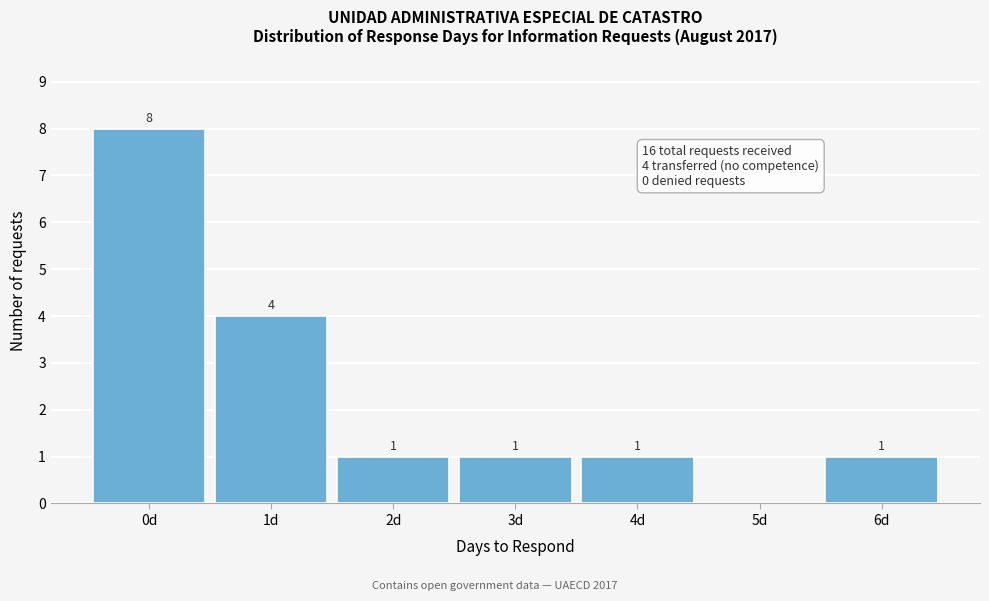

Reading left to right, list all the values displayed in this chart.

0d=8	1d=4	2d=1	3d=1	4d=1	5d=0	6d=1